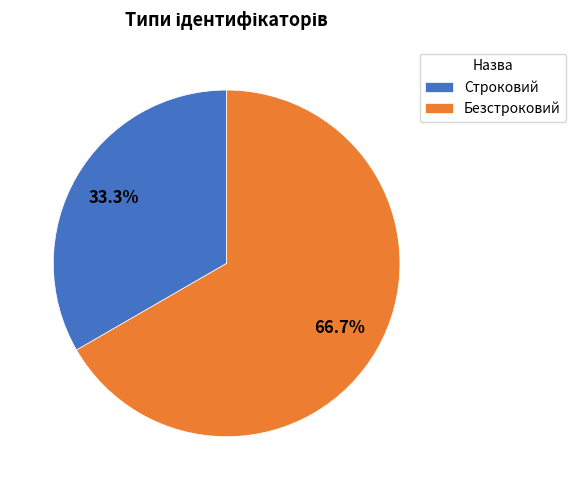

To the nearest percent, what is the average slice percentage?

50%